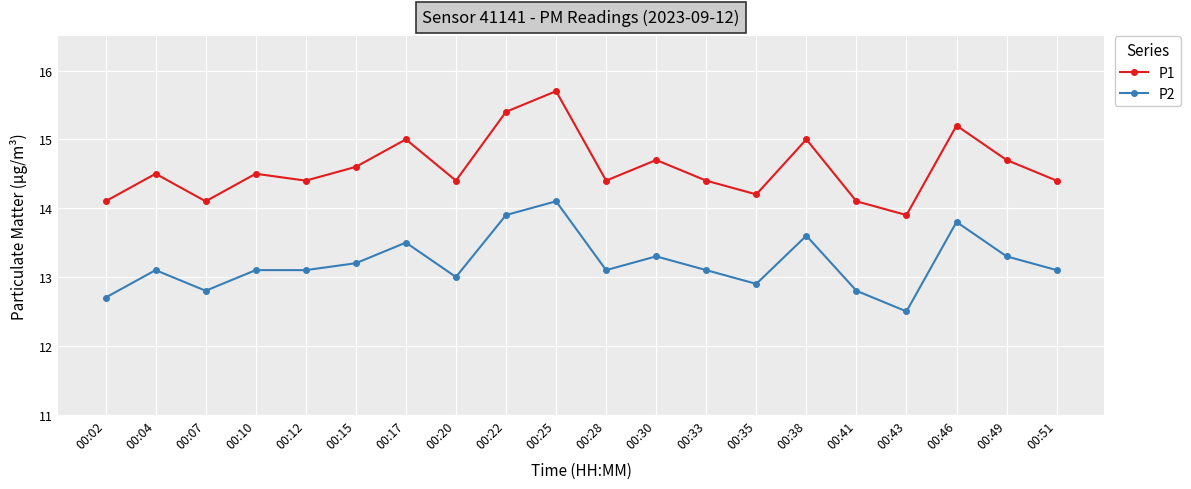

Which category has the highest value across all series?

00:25